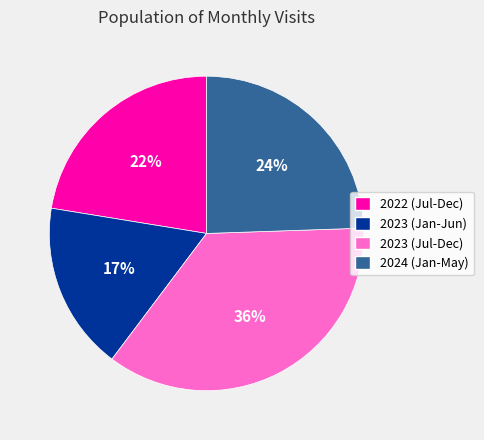

Is there a majority slice in this chart?

No